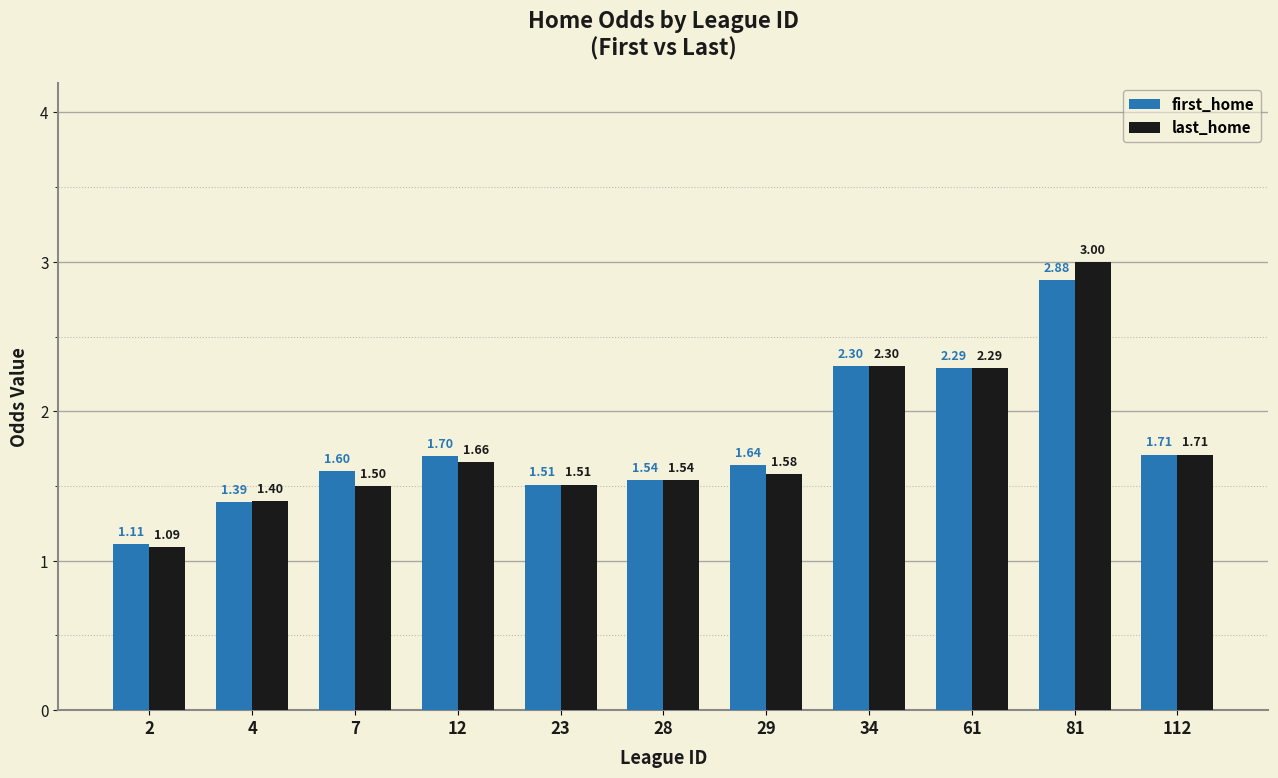

At how many categories does at least one series exceed 1?

11